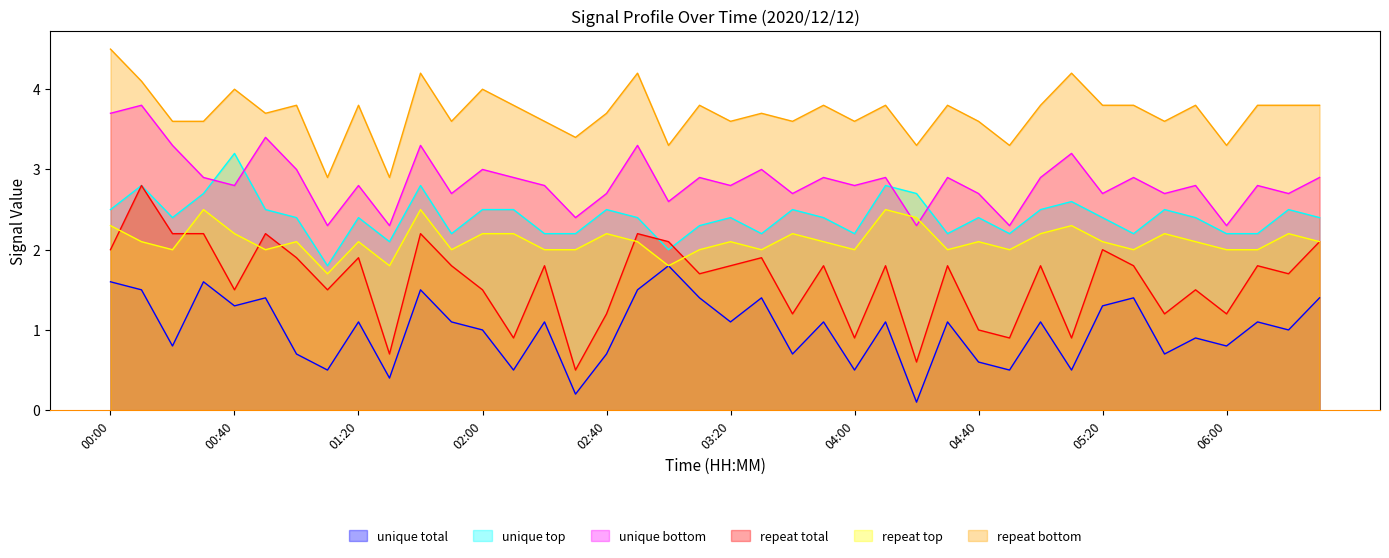

What is the minimum value shown in the chart?

0.1